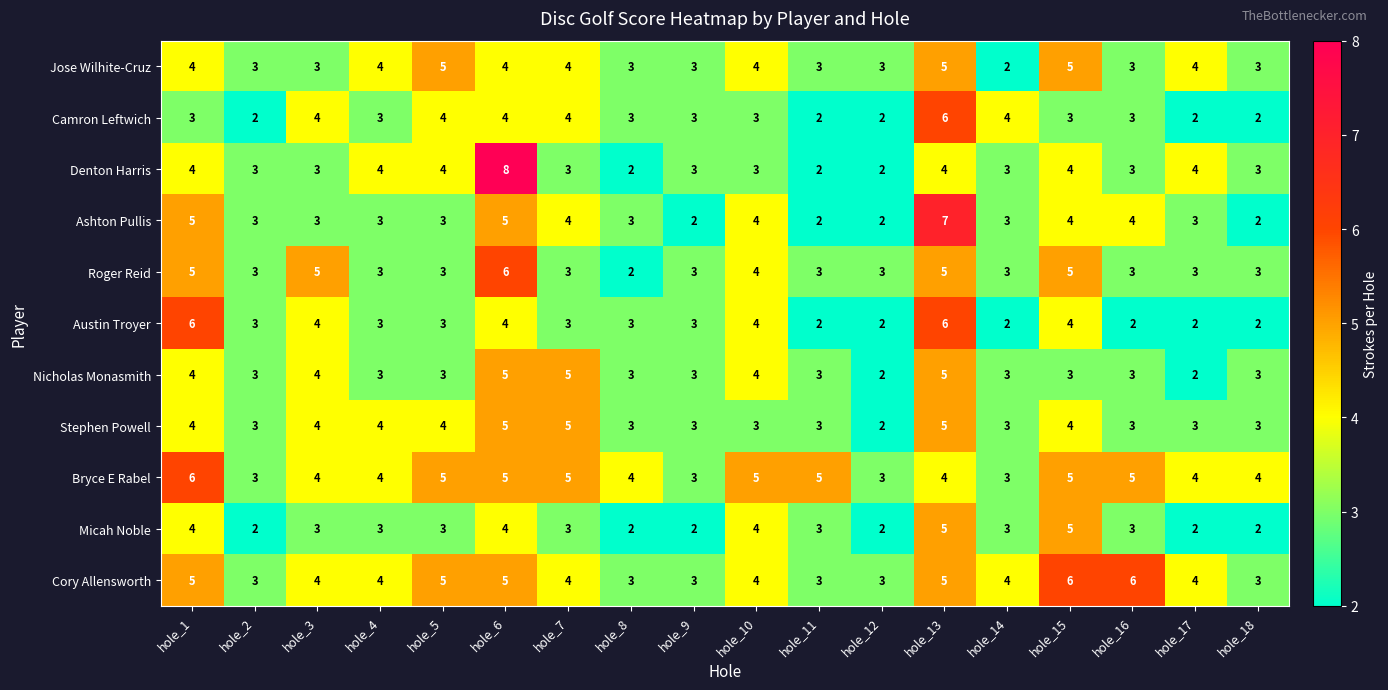

What is the average value of the Camron Leftwich series?

3